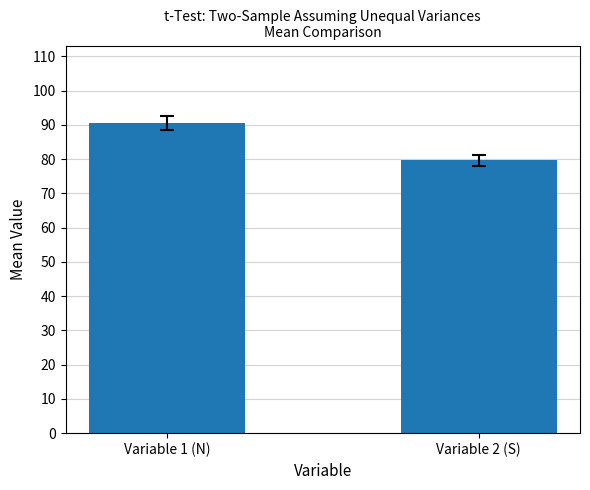

True or false: the data shows 54.1 at Variable 2 (S).

False